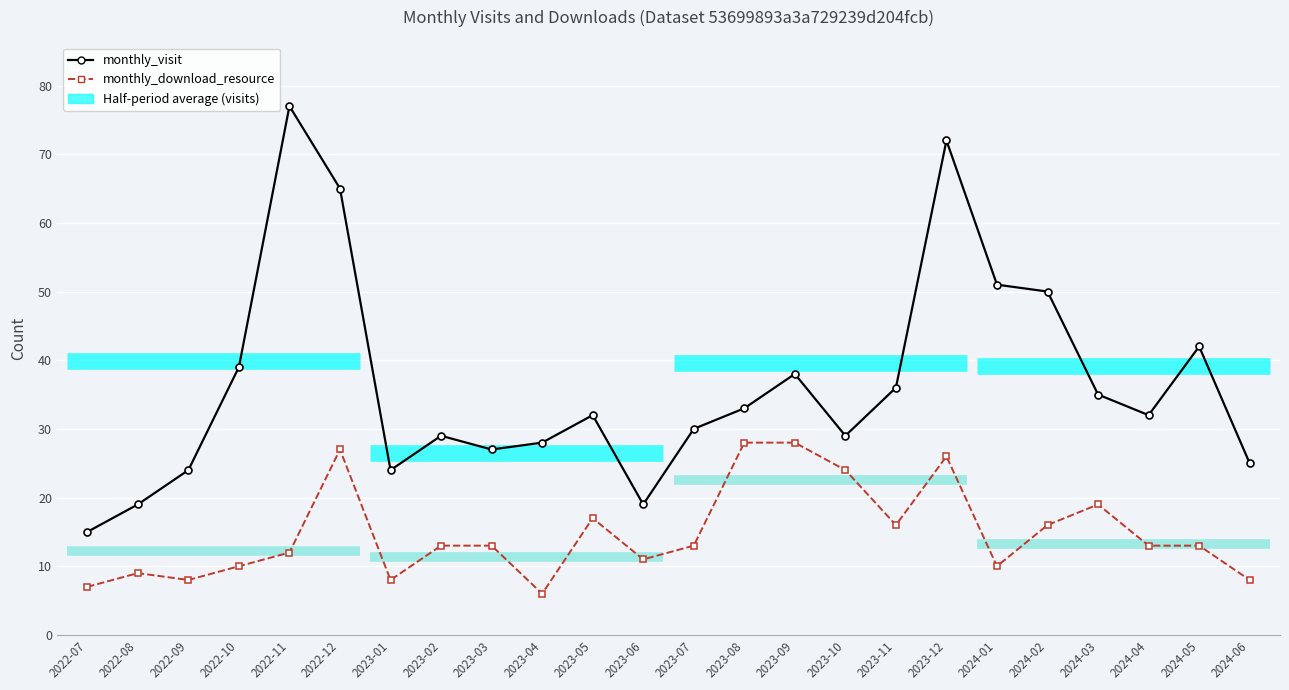

What is the value of the monthly_visit point at the 18th from the left?

72